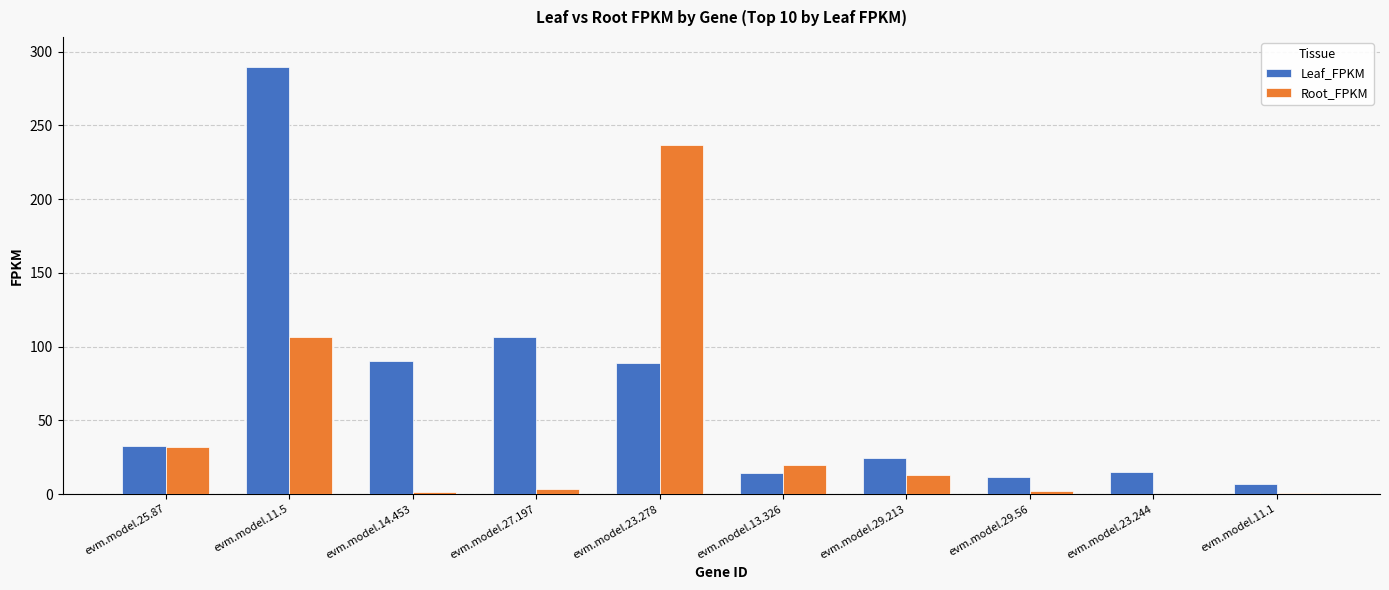

At which label is Leaf_FPKM closest to 148?

evm.model.27.197